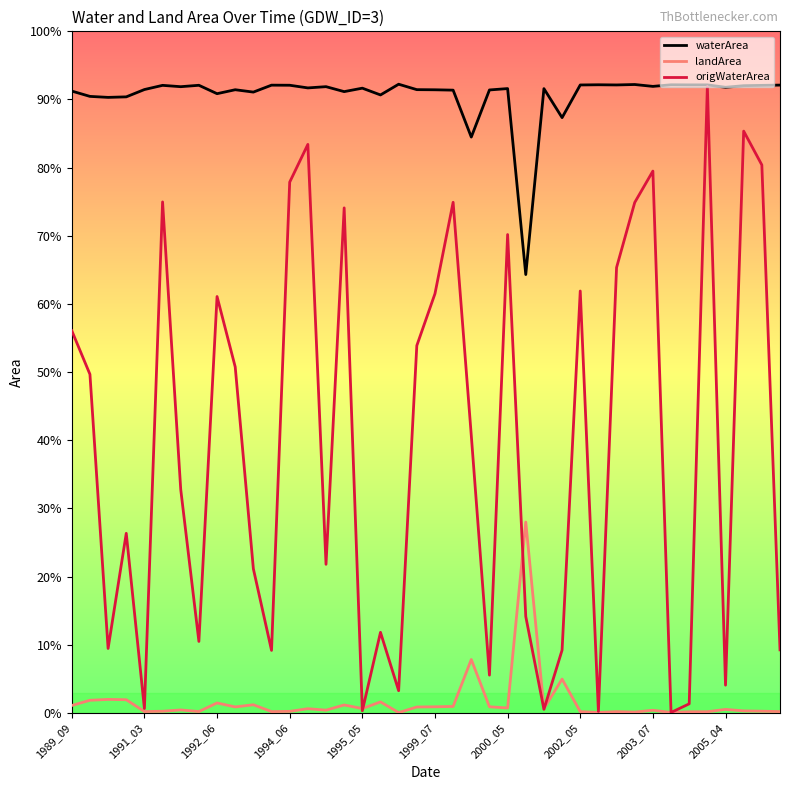

Does the chart display data point markers on the line(s)?

No